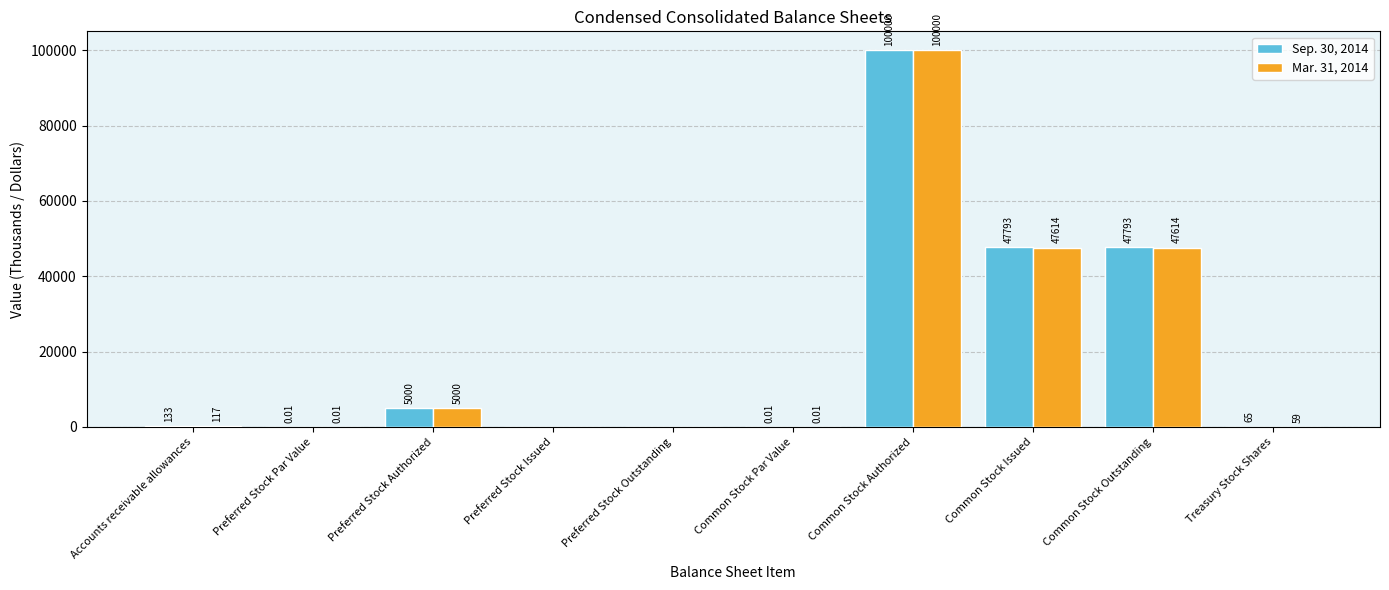

At which label does Sep. 30, 2014 reach its peak?

Common Stock Authorized